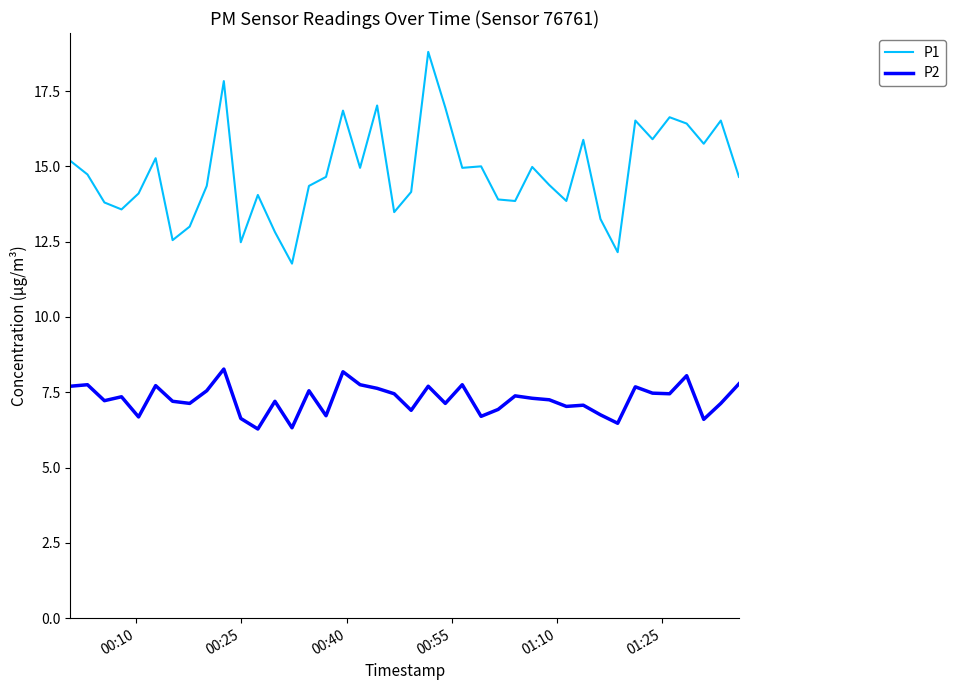

Does the chart display data point markers on the line(s)?

No